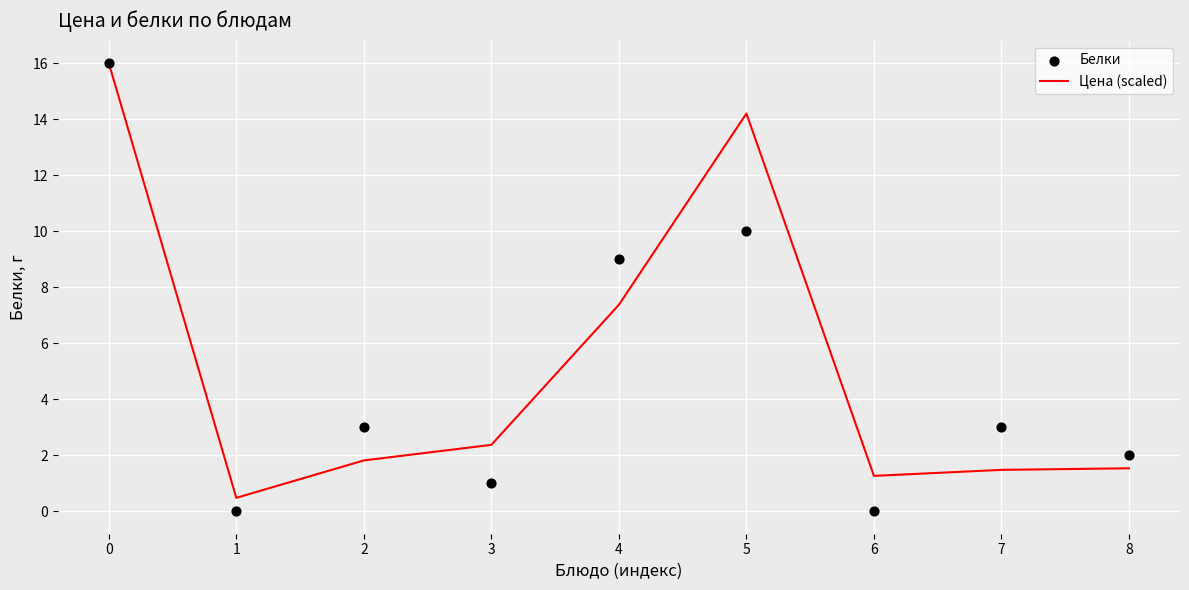

Which series has the largest total across all categories?

Цена (scaled)